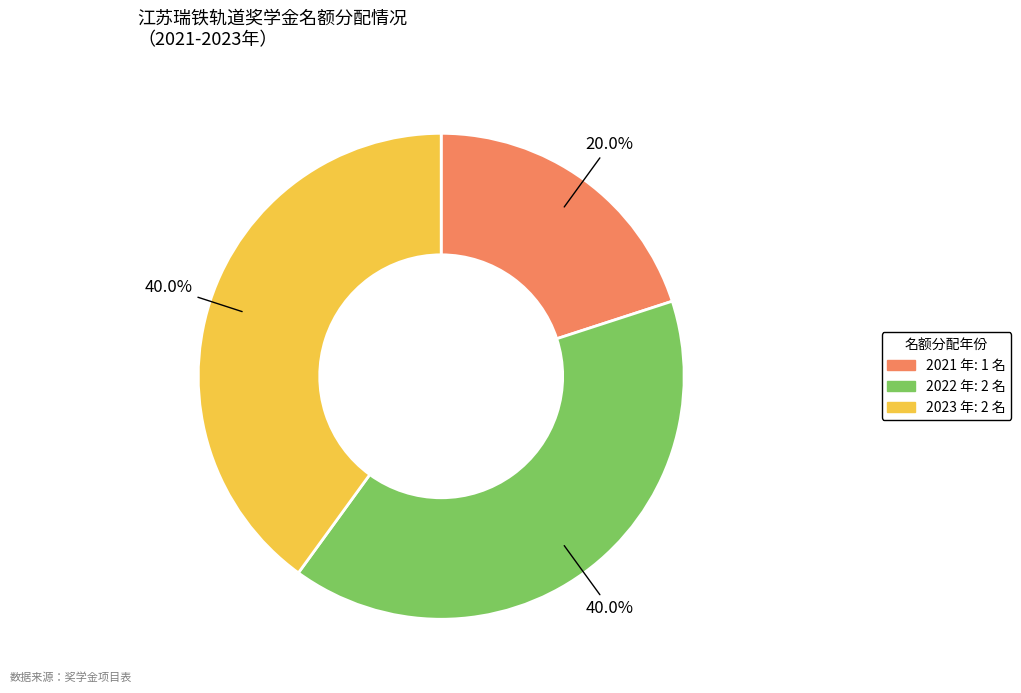

Which slice is the smallest?

2021